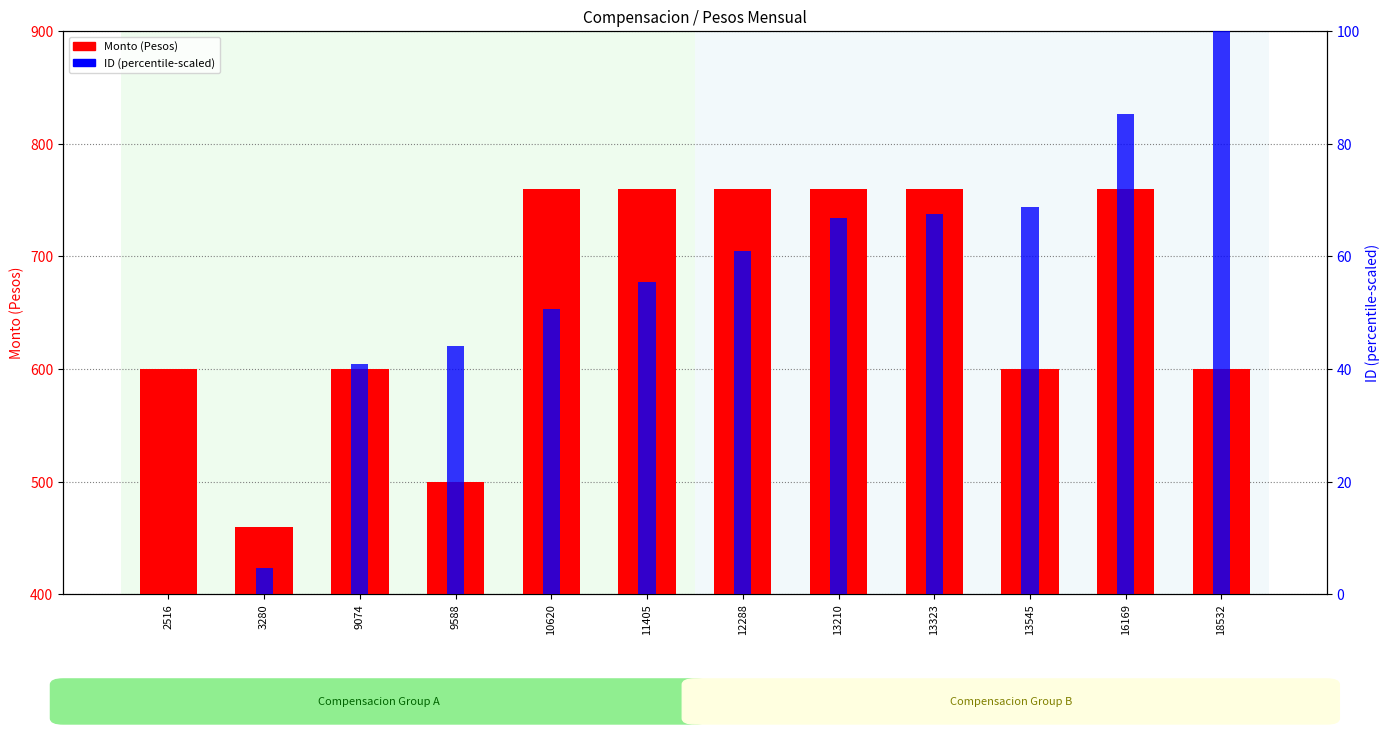

Rank the series by their average value, from lowest to highest.

ID (scaled 0-100), Monto (Pesos)